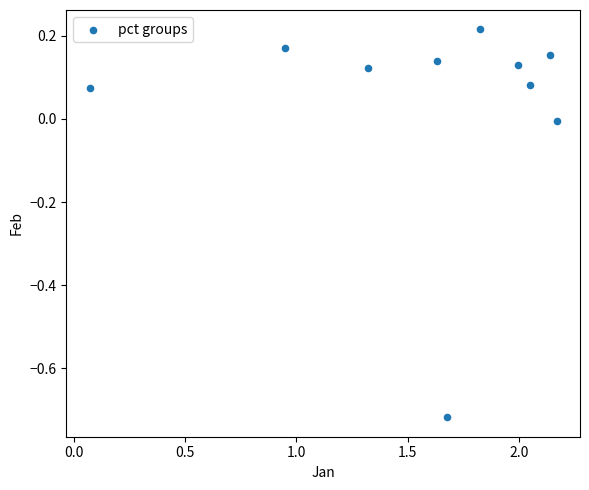

What is the range of Y values (max minus min)?

0.9